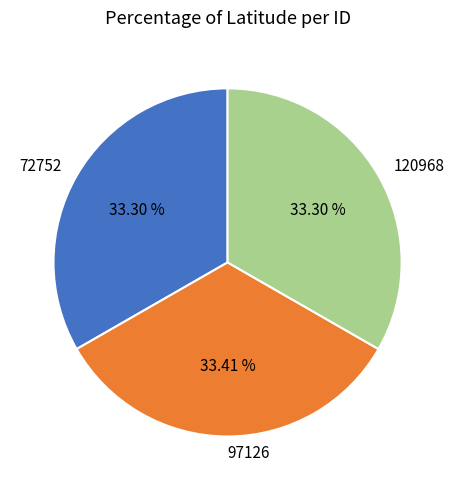

Do 120968 and 72752 together represent more than half of the pie?

Yes